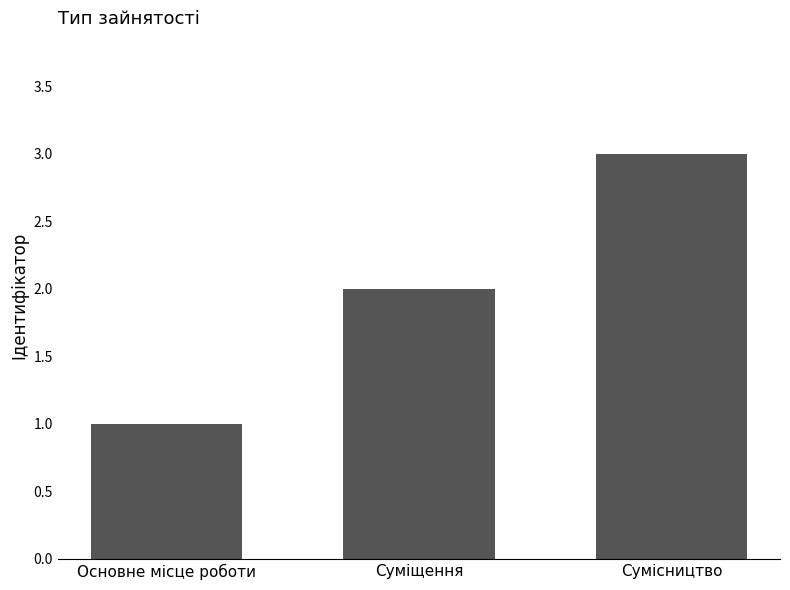

Which category has the lowest value across all series?

Основне місце роботи